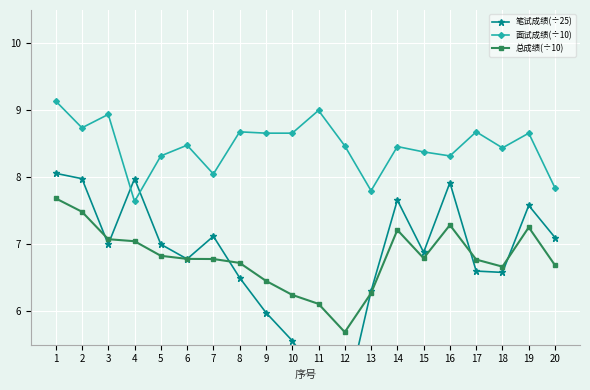

Reading right to left, what are all the values shown in this chart?

笔试成绩(÷25): 7.1	7.6	6.6	6.6	7.9	6.9	7.7	6.3	4.6	5.0	5.6	6.0	6.5	7.1	6.8	7.0	8.0	7.0	8.0	8.1
面试成绩(÷10): 7.8	8.7	8.4	8.7	8.3	8.4	8.5	7.8	8.5	9.0	8.7	8.7	8.7	8.1	8.5	8.3	7.6	8.9	8.7	9.1
总成绩(÷10): 6.7	7.3	6.7	6.8	7.3	6.8	7.2	6.3	5.7	6.1	6.2	6.5	6.7	6.8	6.8	6.8	7.0	7.1	7.5	7.7